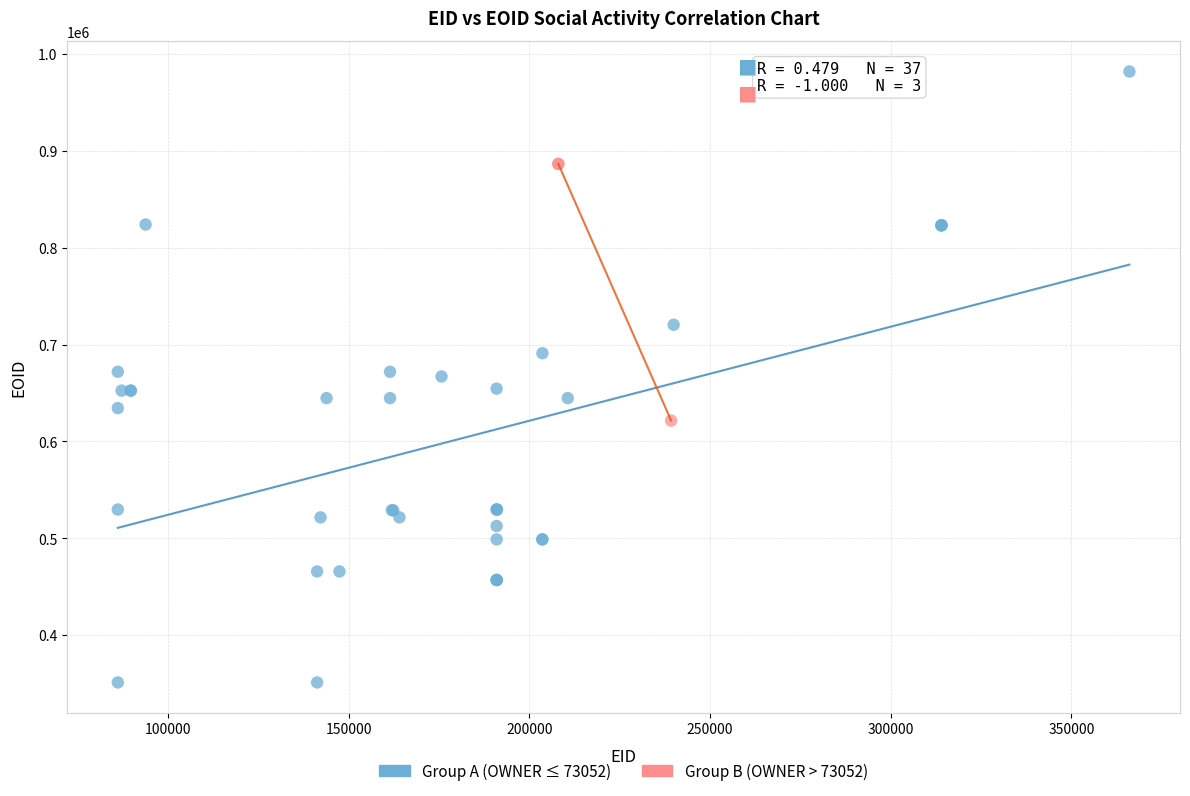

Which series has the widest spread of Y values?

Group A (OWNER ≤ 73052)